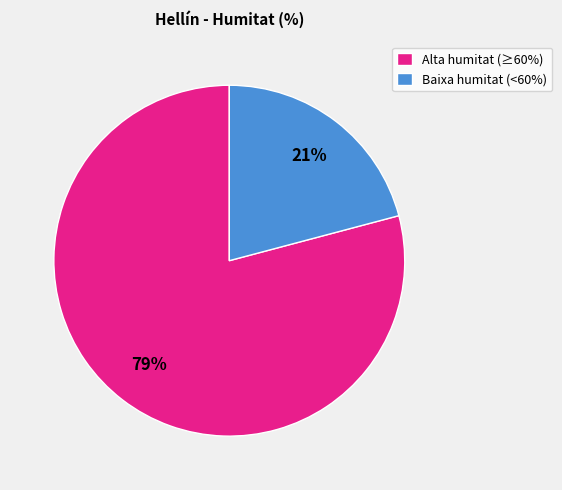

To the nearest percent, what is the difference between the largest and smallest slice percentages?

58%